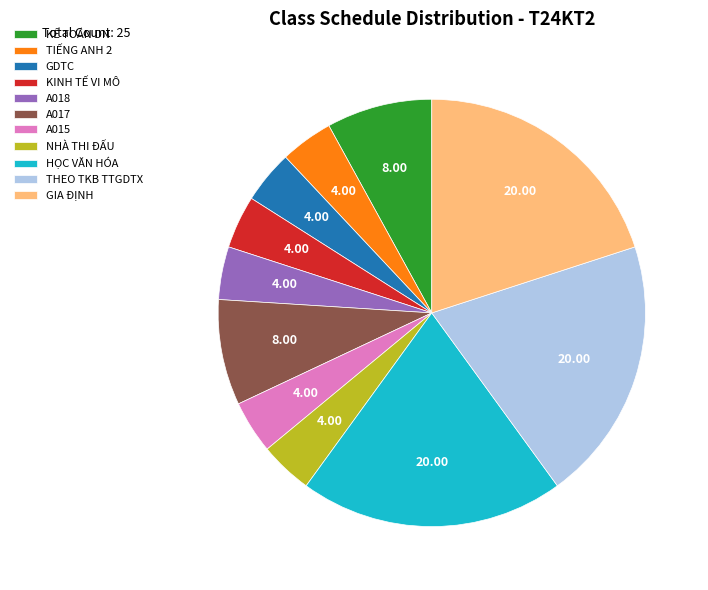

Is there any slice that represents more than half of the pie?

No